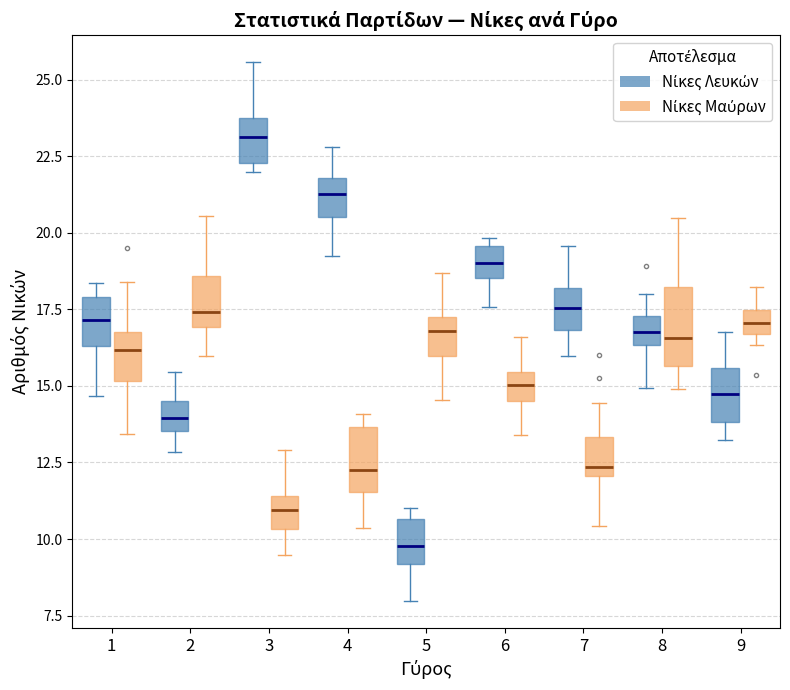

Reading left to right, read every box against the y-axis: the position of its median line, the range the box covers, and the ends of its whiskers. The values are not printed on the chart, so give them approximately, as read against the axis.

1 (Νίκες Λευκών): median 17.0, box 16.5 to 18.0, whiskers 14.5 to 18.5
1 (Νίκες Μαύρων): median 16.0, box 15.0 to 17.0, whiskers 13.5 to 18.5
2 (Νίκες Λευκών): median 14.0, box 13.5 to 14.5, whiskers 13.0 to 15.5
2 (Νίκες Μαύρων): median 17.5, box 17.0 to 18.5, whiskers 16.0 to 20.5
3 (Νίκες Λευκών): median 23.0, box 22.5 to 24.0, whiskers 22.0 to 25.5
3 (Νίκες Μαύρων): median 11.0, box 10.5 to 11.5, whiskers 9.5 to 13.0
4 (Νίκες Λευκών): median 21.5, box 20.5 to 22.0, whiskers 19.5 to 23.0
4 (Νίκες Μαύρων): median 12.5, box 11.5 to 13.5, whiskers 10.5 to 14.0
5 (Νίκες Λευκών): median 10.0, box 9.0 to 10.5, whiskers 8.0 to 11.0
5 (Νίκες Μαύρων): median 17.0, box 16.0 to 17.5, whiskers 14.5 to 18.5
6 (Νίκες Λευκών): median 19.0, box 18.5 to 19.5, whiskers 17.5 to 20.0
6 (Νίκες Μαύρων): median 15.0, box 14.5 to 15.5, whiskers 13.5 to 16.5
7 (Νίκες Λευκών): median 17.5, box 17.0 to 18.0, whiskers 16.0 to 19.5
7 (Νίκες Μαύρων): median 12.5, box 12.0 to 13.5, whiskers 10.5 to 14.5
8 (Νίκες Λευκών): median 17.0, box 16.5 to 17.5, whiskers 15.0 to 18.0
8 (Νίκες Μαύρων): median 16.5, box 15.5 to 18.0, whiskers 15.0 to 20.5
9 (Νίκες Λευκών): median 14.5, box 14.0 to 15.5, whiskers 13.0 to 17.0
9 (Νίκες Μαύρων): median 17.0, box 16.5 to 17.5, whiskers 16.5 (just below the box's lower edge) to 18.0